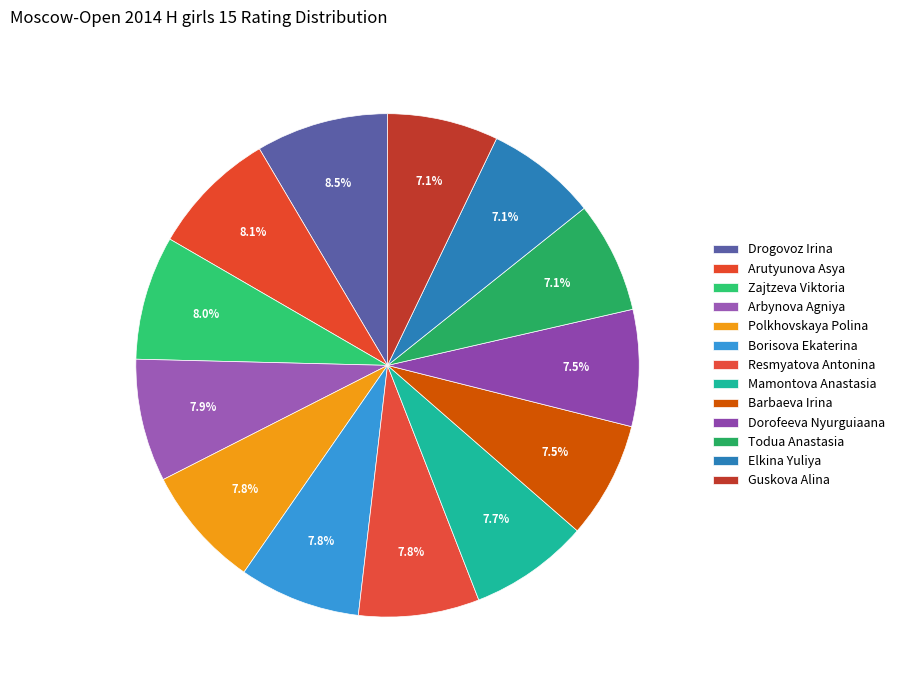

Count the number of slices in the pie.

13